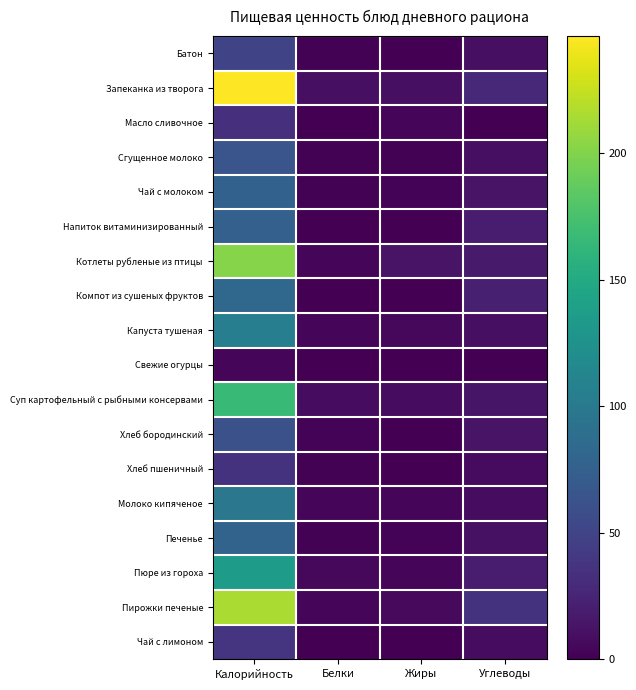

Which label corresponds to the smallest value in the chart?

Белки